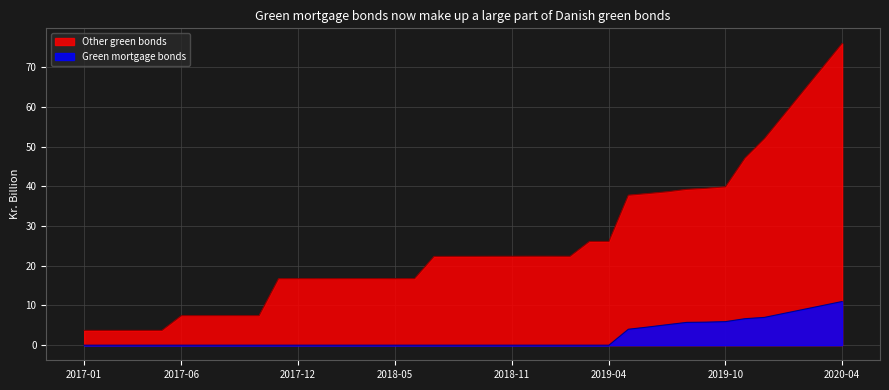

Which category has the lowest value in the Other green bonds series?

2017-02